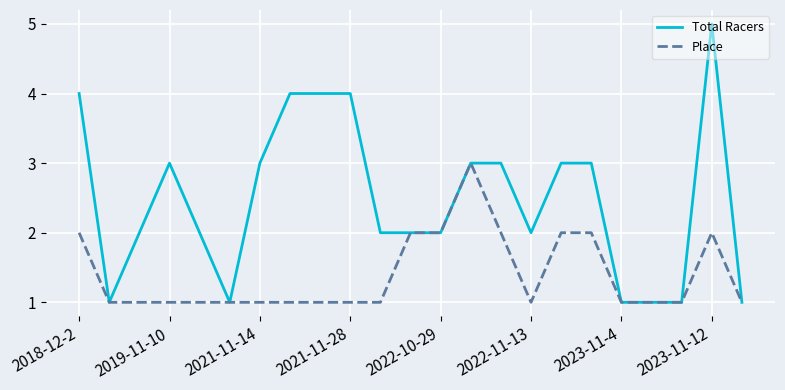

What are all the series names shown in the legend?

Total Racers, Place